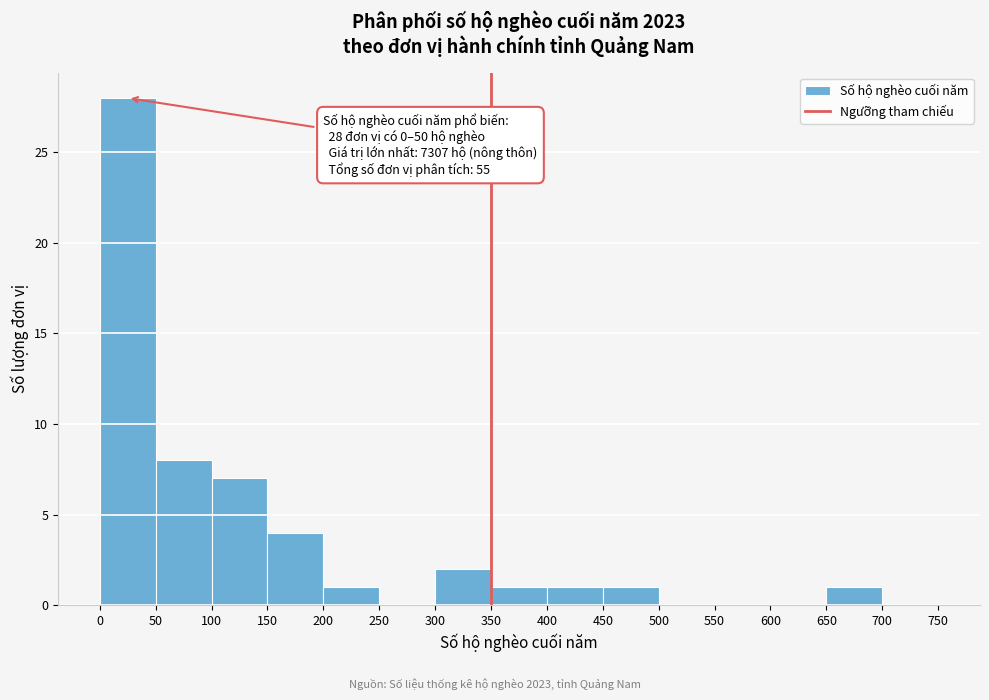

Which range on the x-axis has the tallest bar?

0 to 50